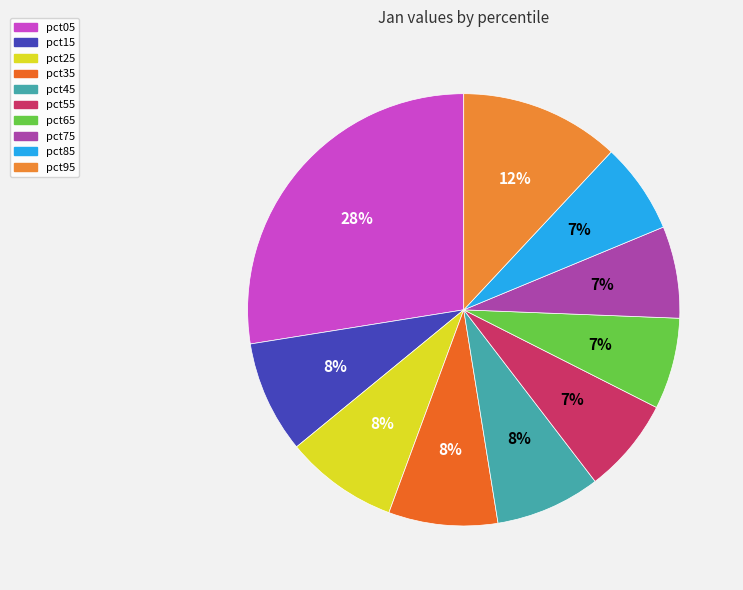

Which category has the biggest portion of the pie?

pct05